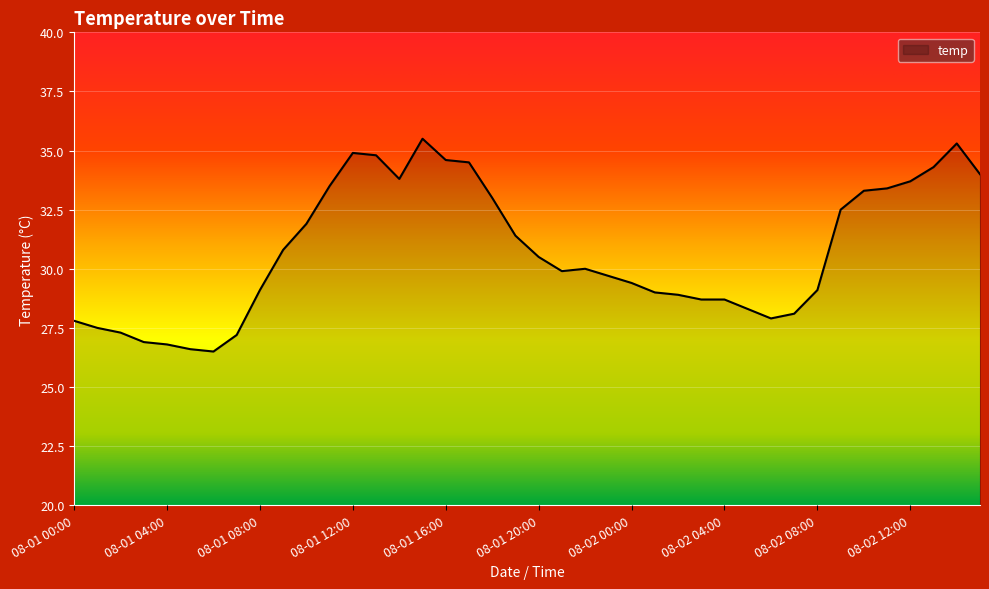

What is the greatest value displayed?

35.5